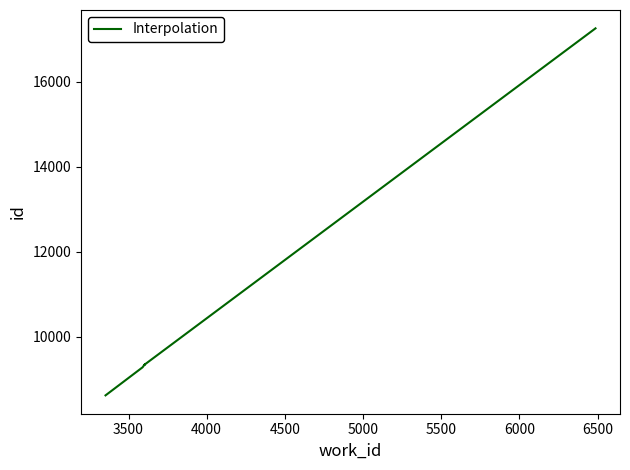

What is the value of the 8th point from the left?

9353